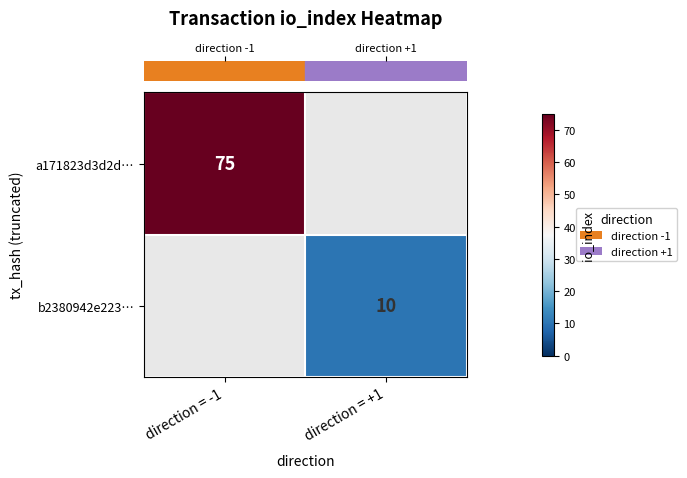

Which series has the largest range (max minus min)?

row_0